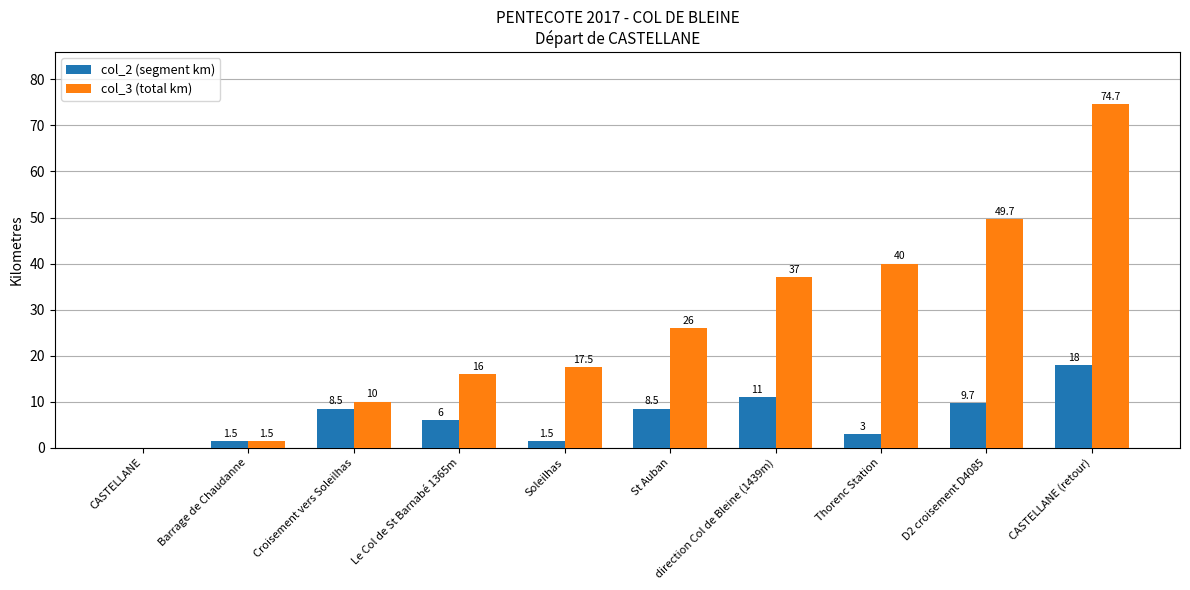

What are all the series names shown in the legend?

col_2 (segment km), col_3 (total km)